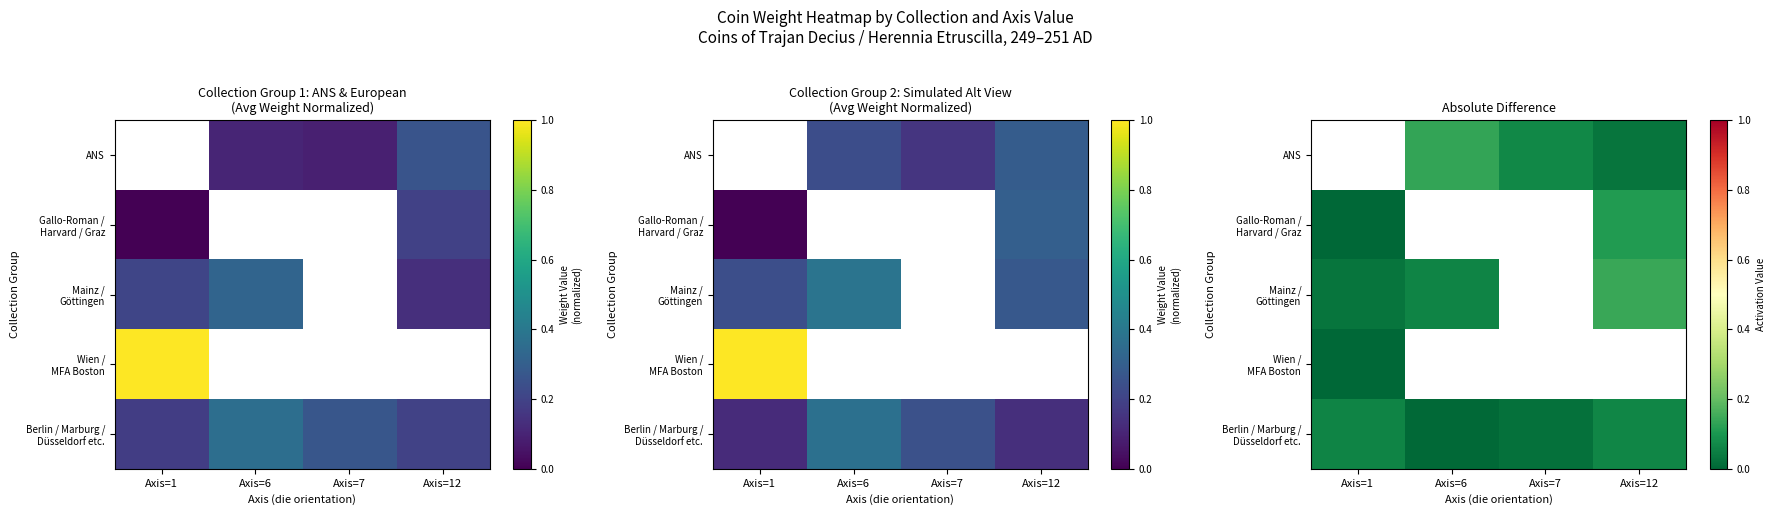

Is the value of Mainz / Göttingen at Axis=12 greater than the value of Gallo-Roman / Harvard / Graz at Axis=6?

No